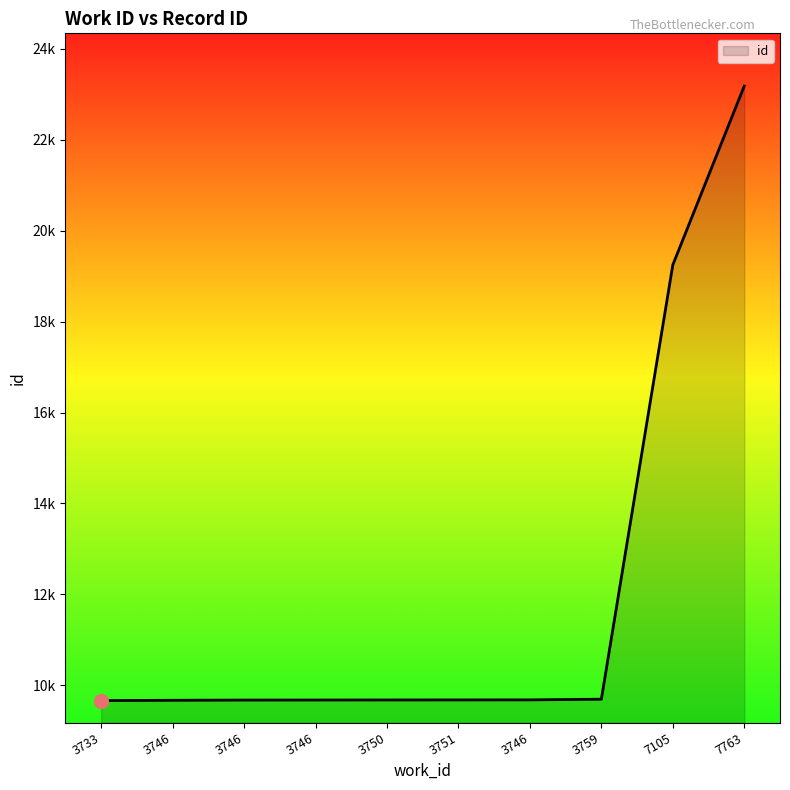

True or false: there are more than 2 points higher than both neighbors.

False